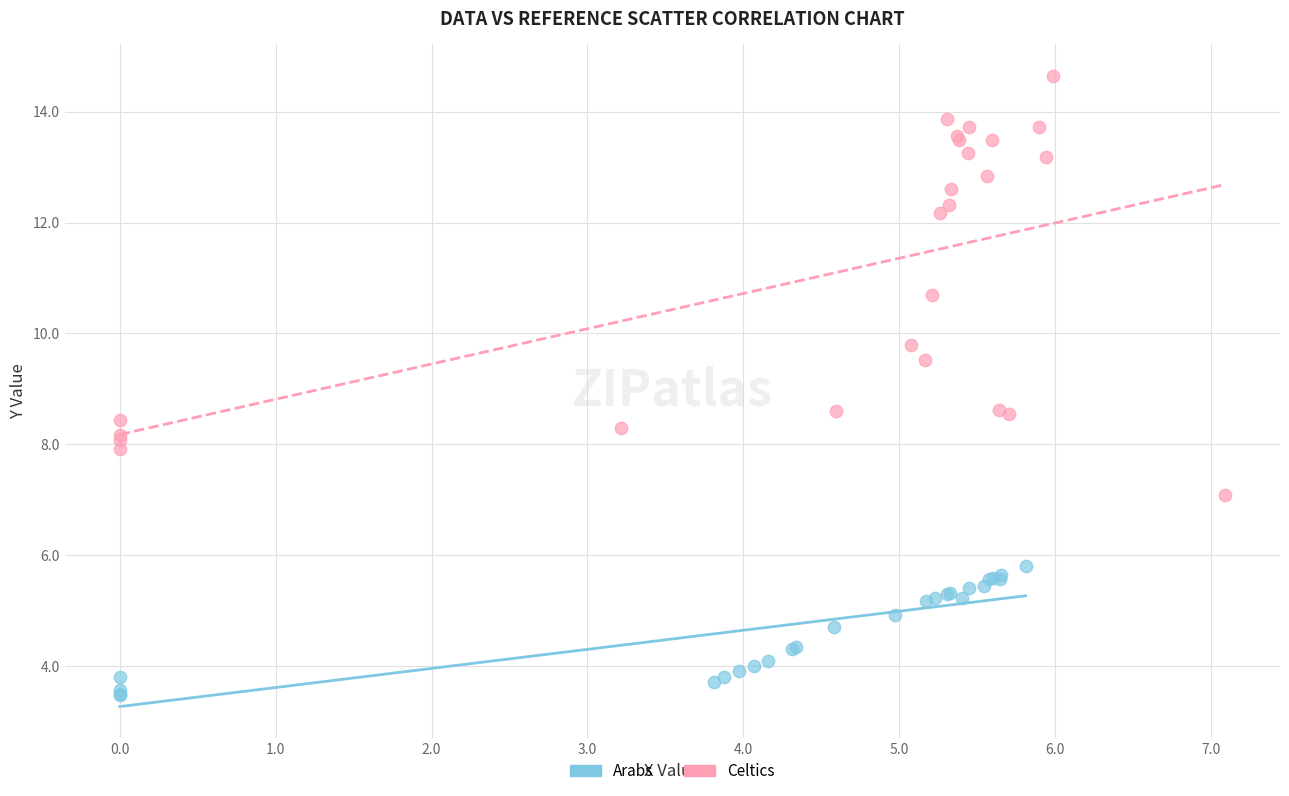

Which series reaches the maximum Y coordinate?

Celtics